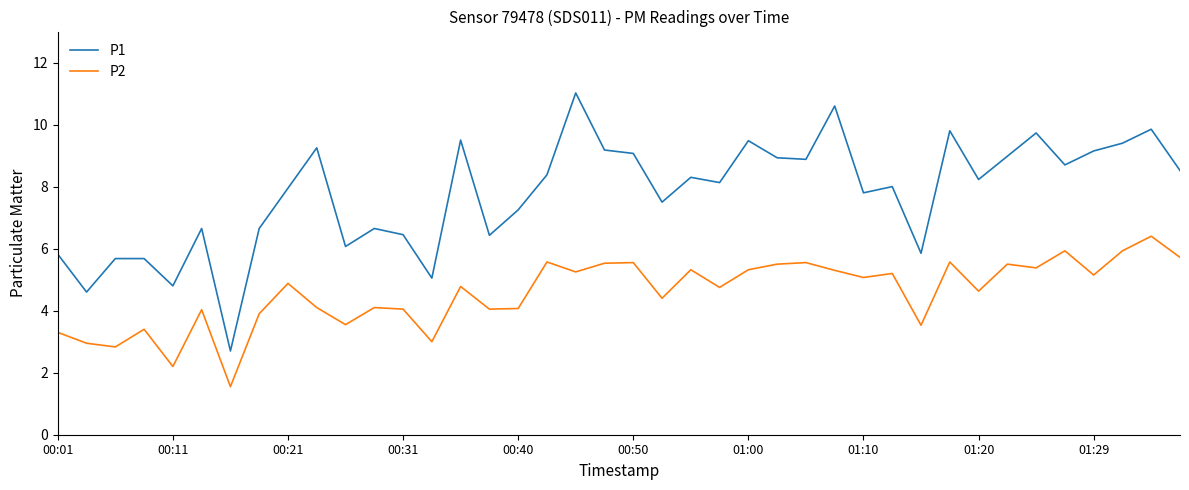

What is the maximum value for P1?

11.0